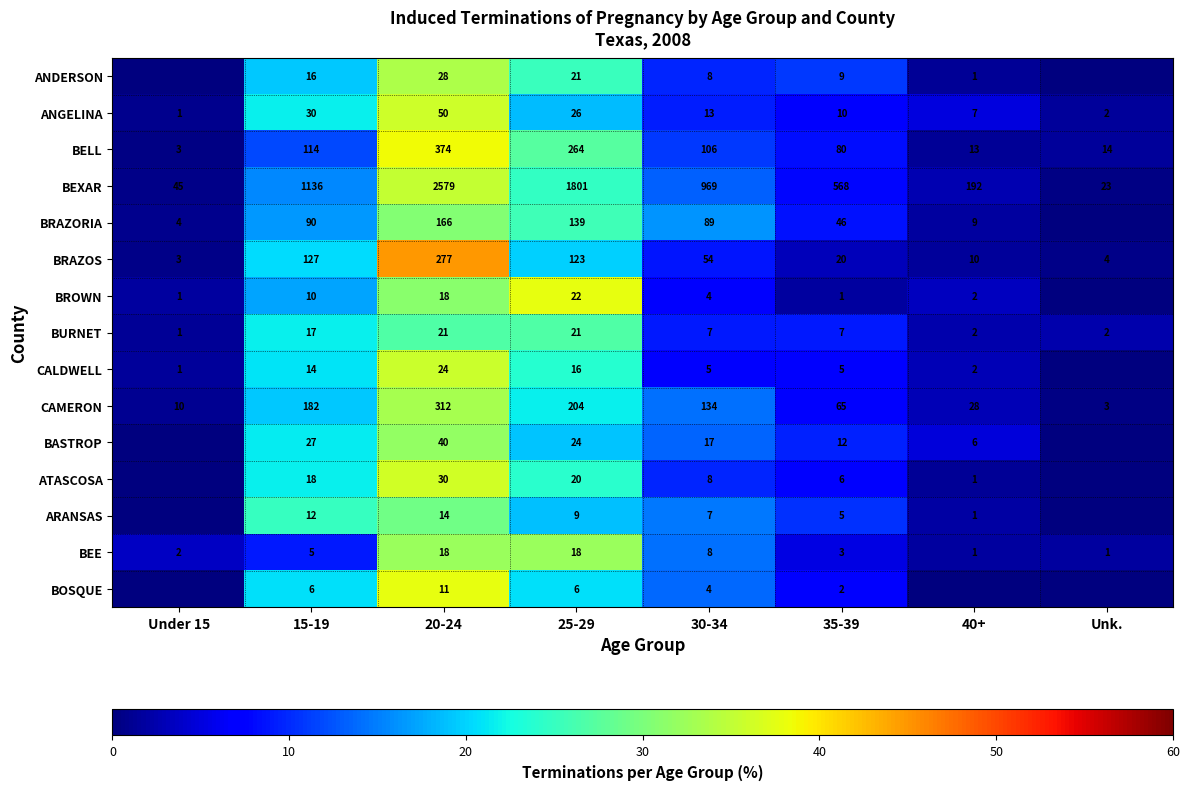

At which label is BRAZOS closest to 140?

15-19